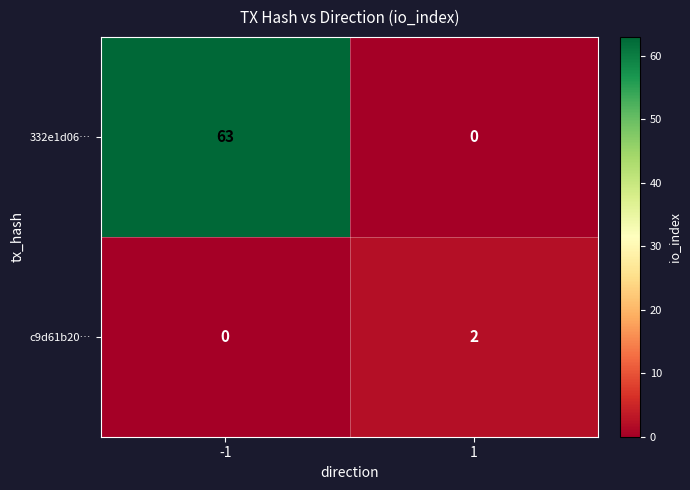

The value of 332e1d06… at -1 is 63. True or false?

True